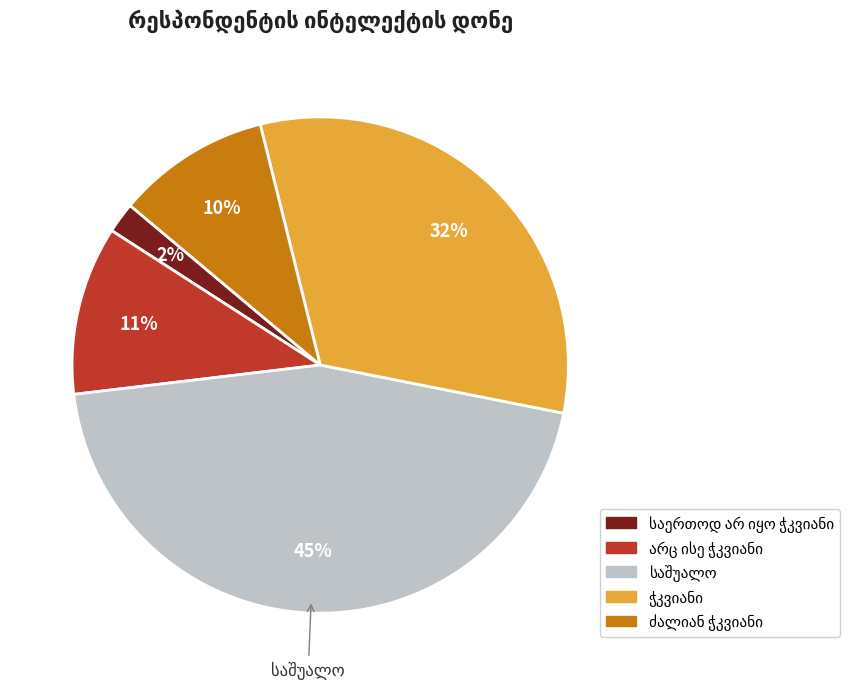

To the nearest percent, what is the average slice percentage?

20%